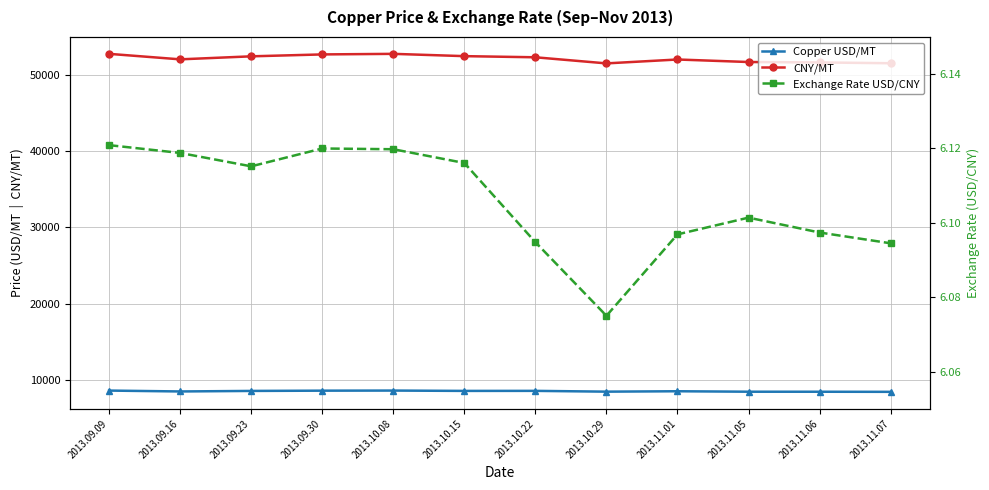

Which series has the largest range (max minus min)?

CNY/MT